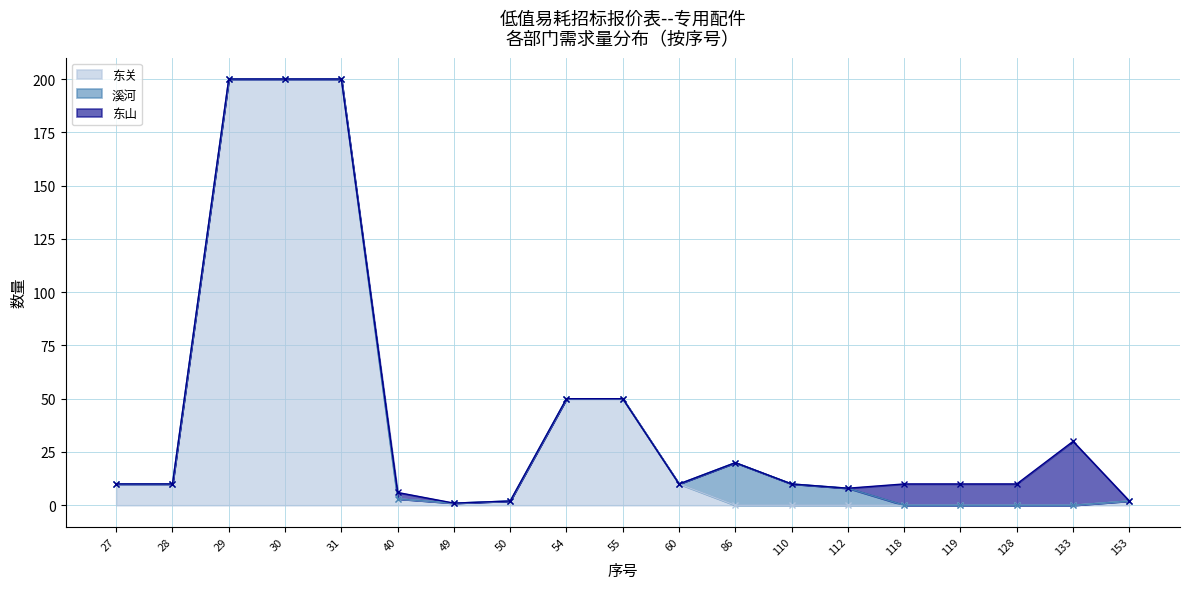

After their last crossing, which series has the higher values: 溪河 or 东关?

溪河